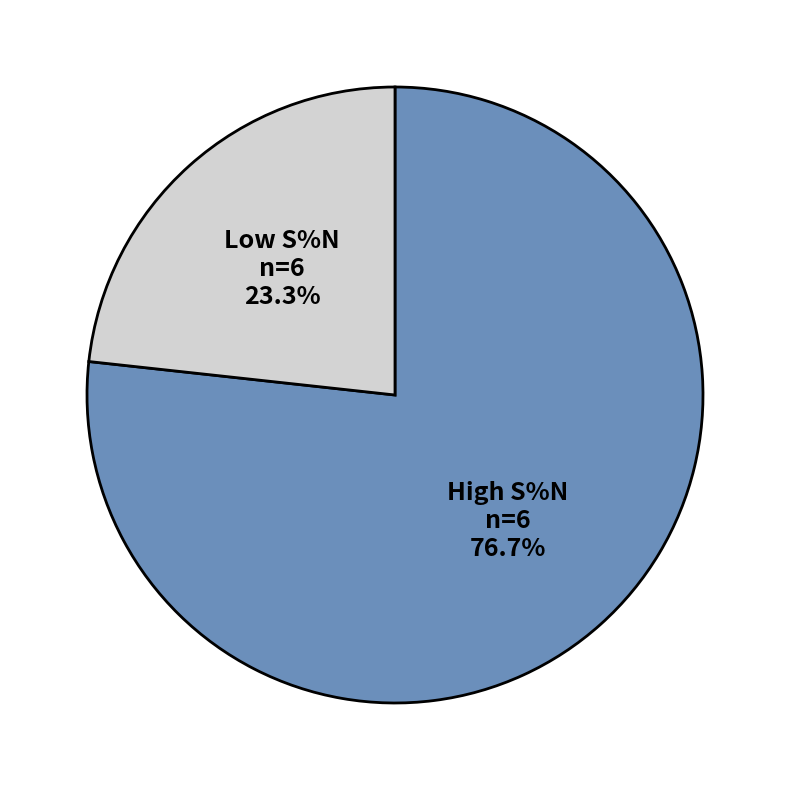

What is the ratio of the value at High S%N to the value at Low S%N?

3.3